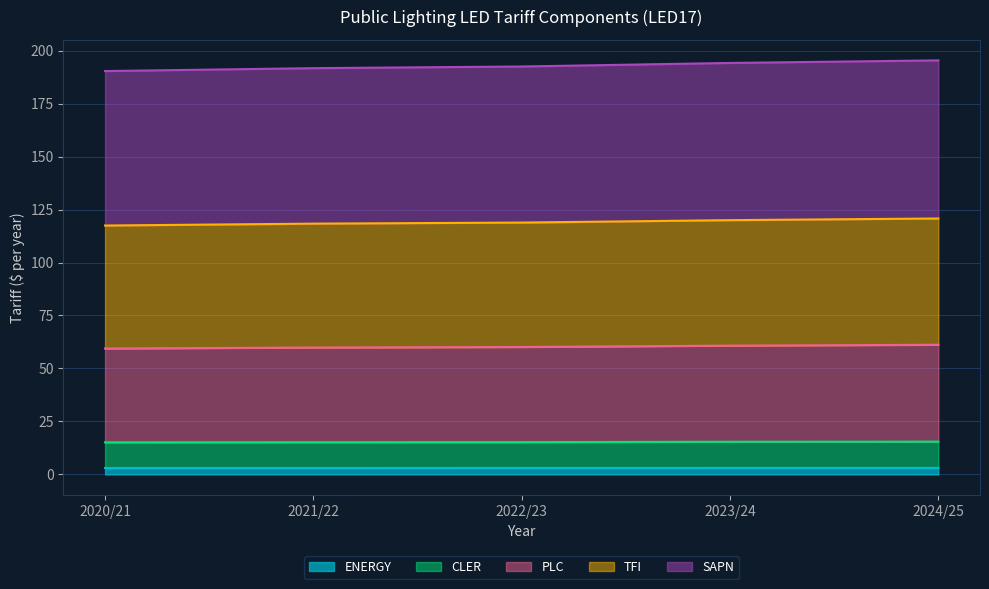

What is the total value across all series at 2020/21?

190.4